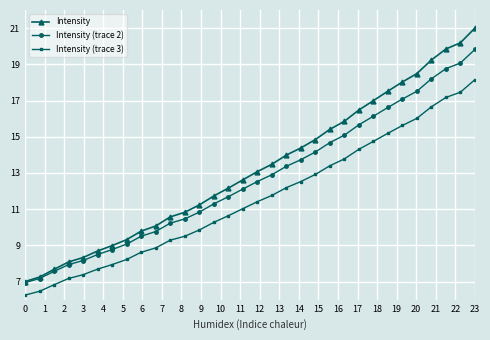

What is the lowest value of the Intensity (trace 2) series?

6.9